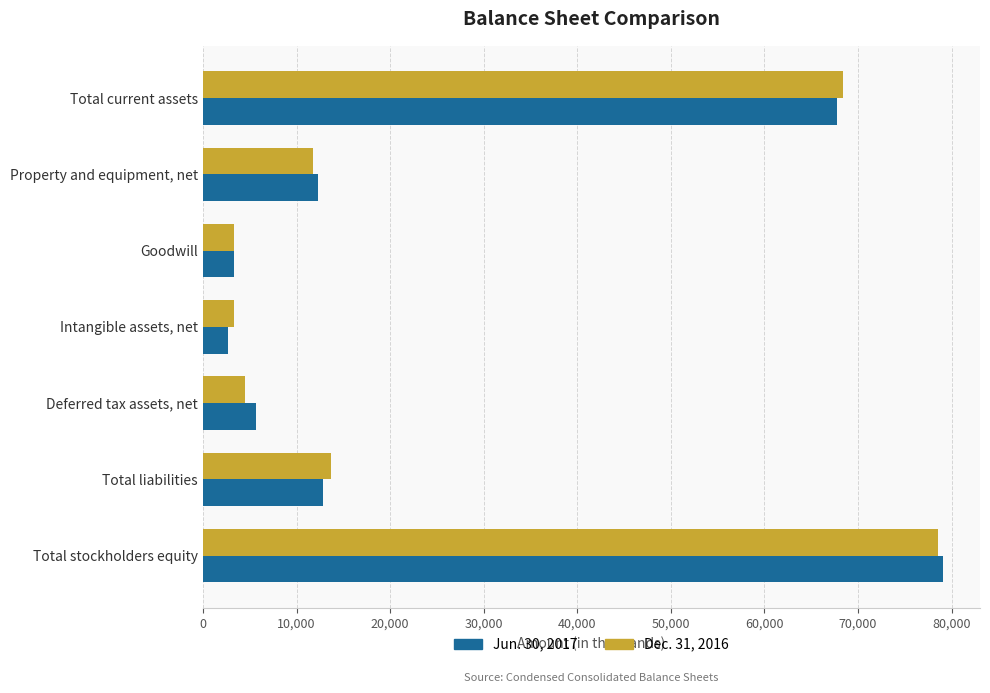

At which category is the sum across all series the highest?

Total stockholders equity